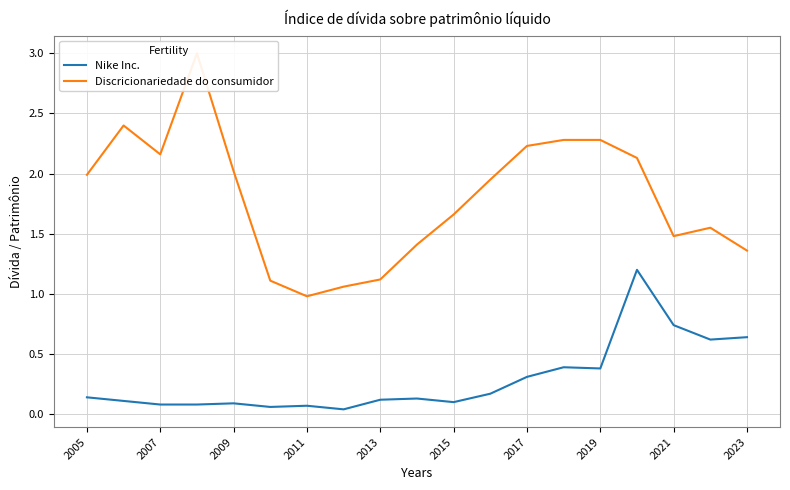

Is it true that Nike Inc. equals 0.1 at 2009?

True